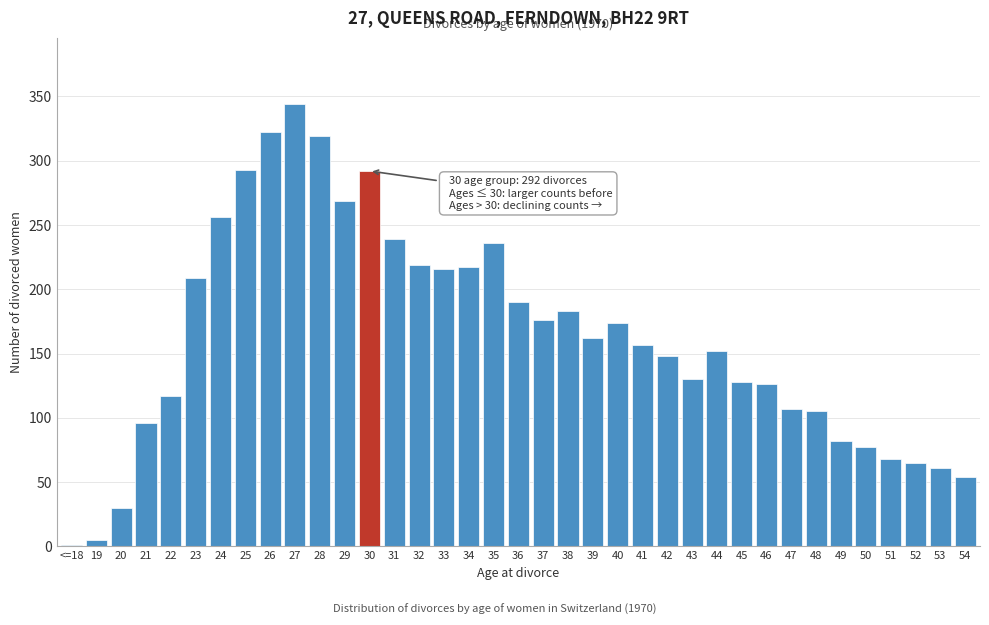

The value at 39 is 259. True or false?

False